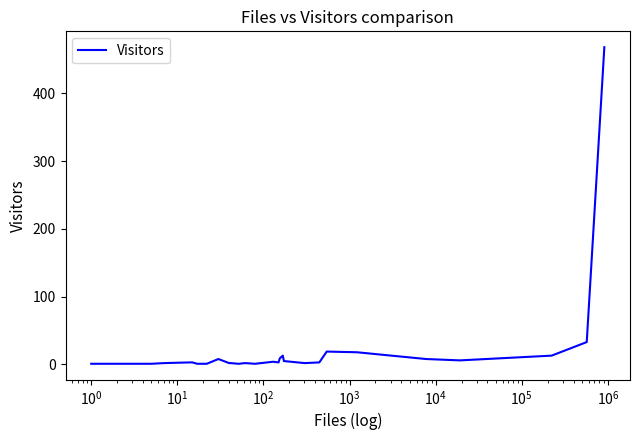

How many lines are shown in the chart?

1